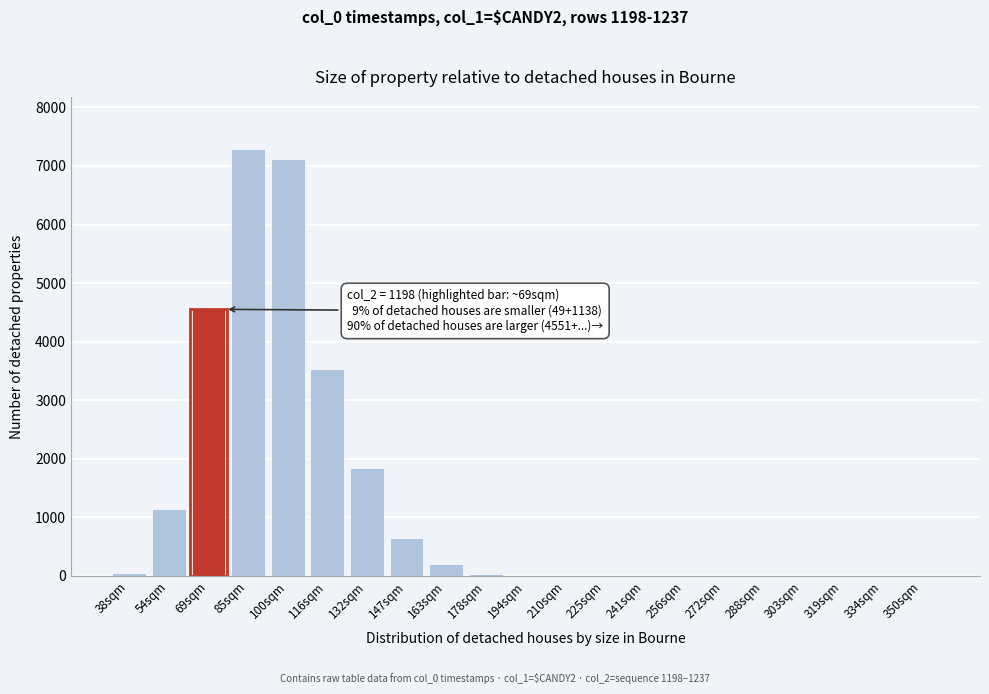

What is the sum of all values?

26423